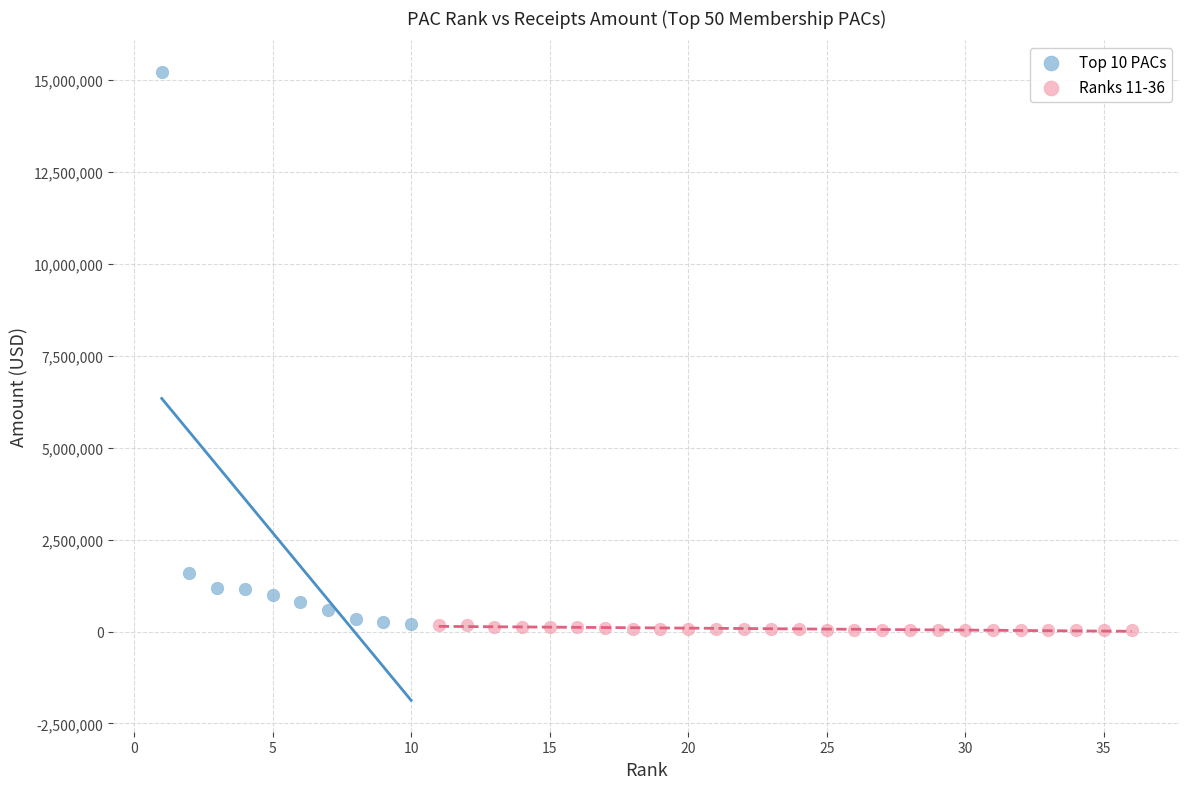

Which series reaches the maximum Y coordinate?

Top 10 PACs